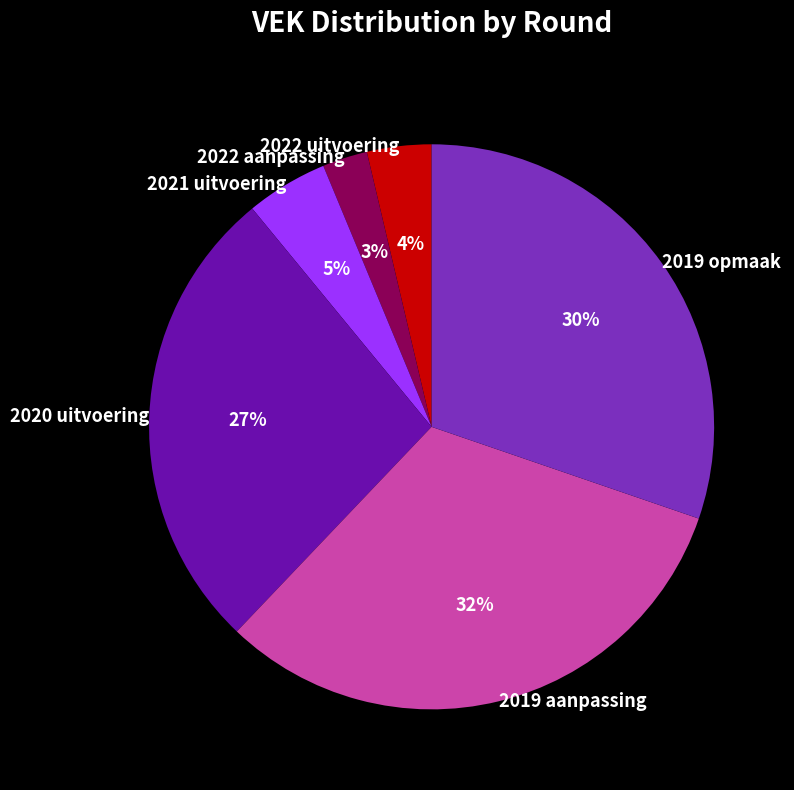

Is the sum of 2019 aanpassing and 2022 uitvoering greater than half?

No